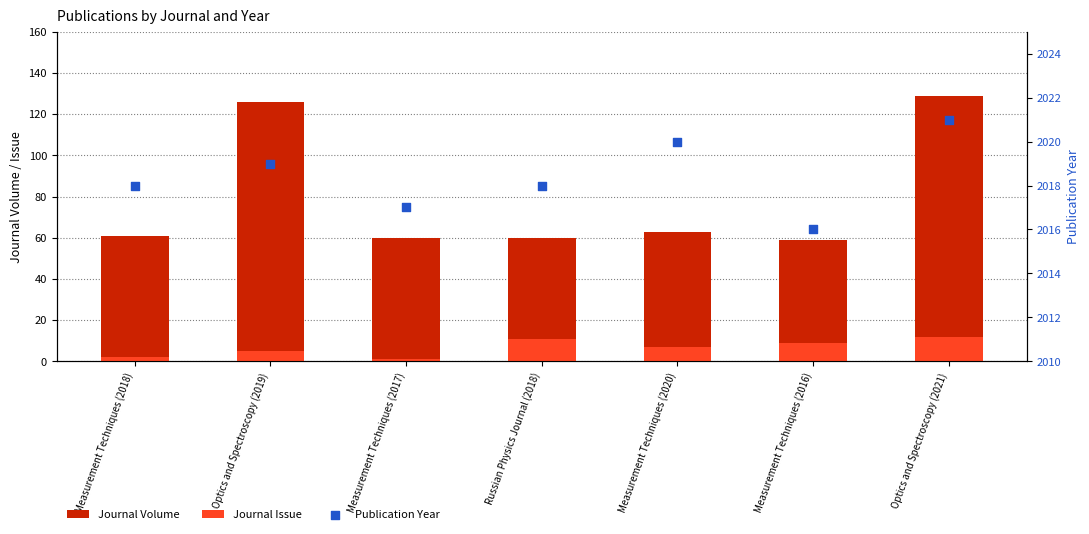

At which category is the sum across all series the highest?

Optics and Spectroscopy (2021)